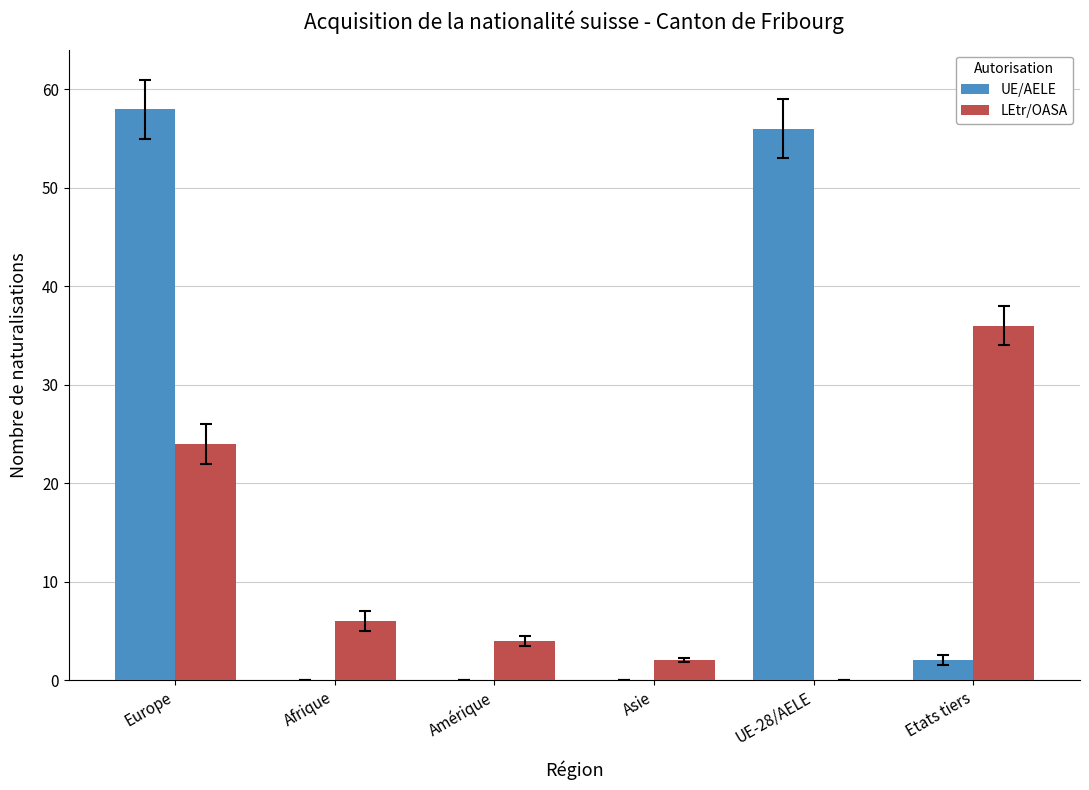

Which label corresponds to the largest value in the chart?

Europe